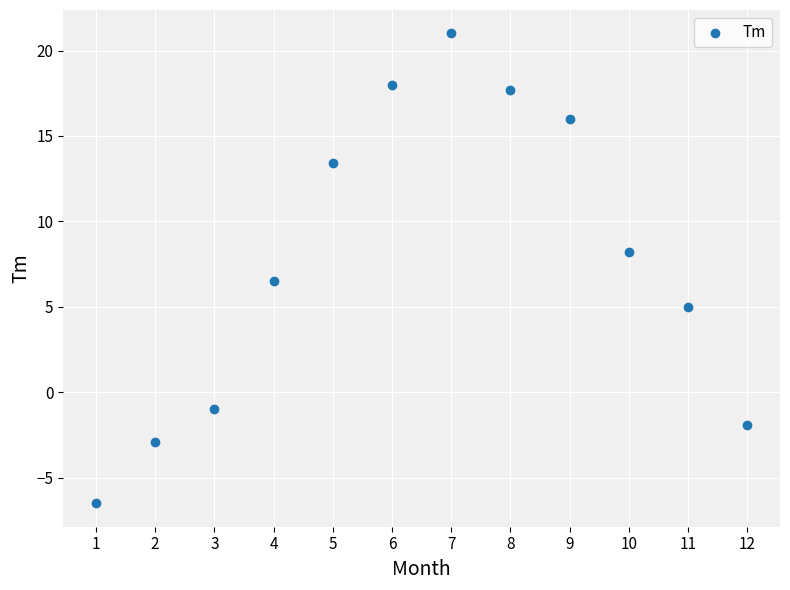

What Y value in the scatter plot is closest to 7?

6.5